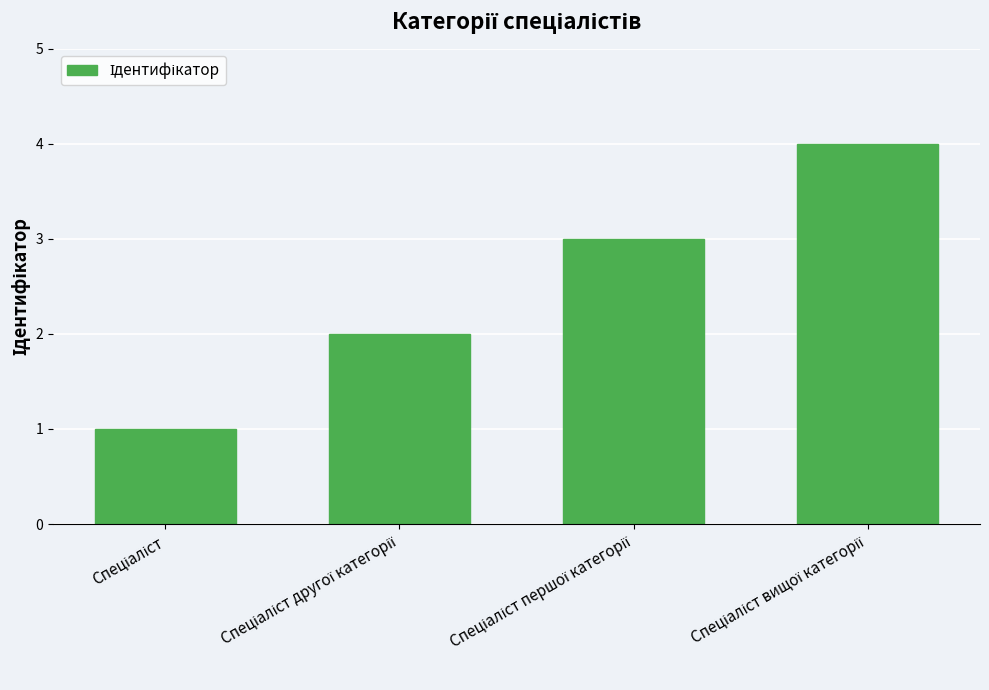

What is the difference between the maximum and minimum values?

3